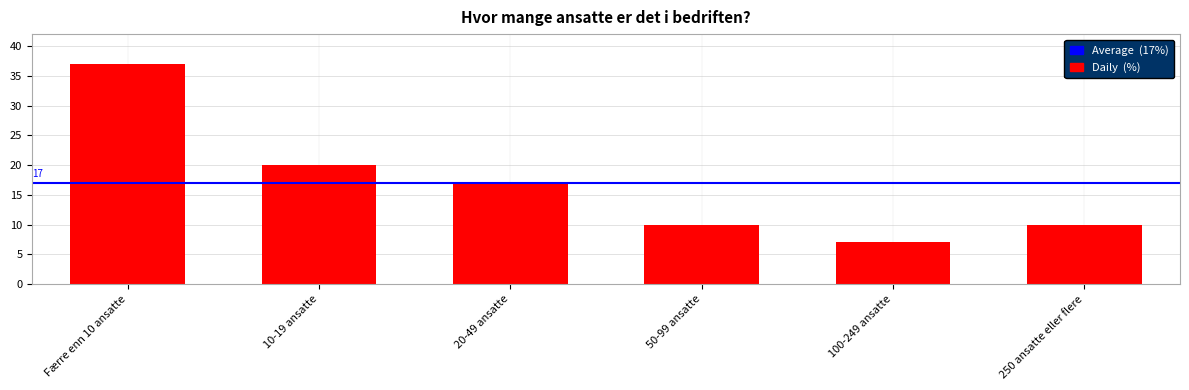

Read the value at 10-19 ansatte, to the nearest 5.

20